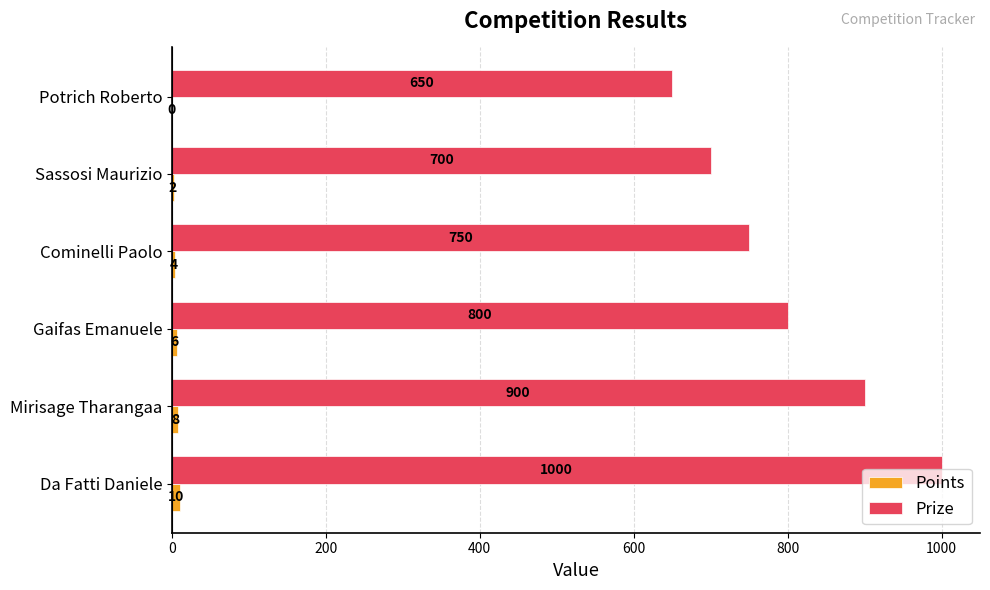

How many data points does each series have?

6